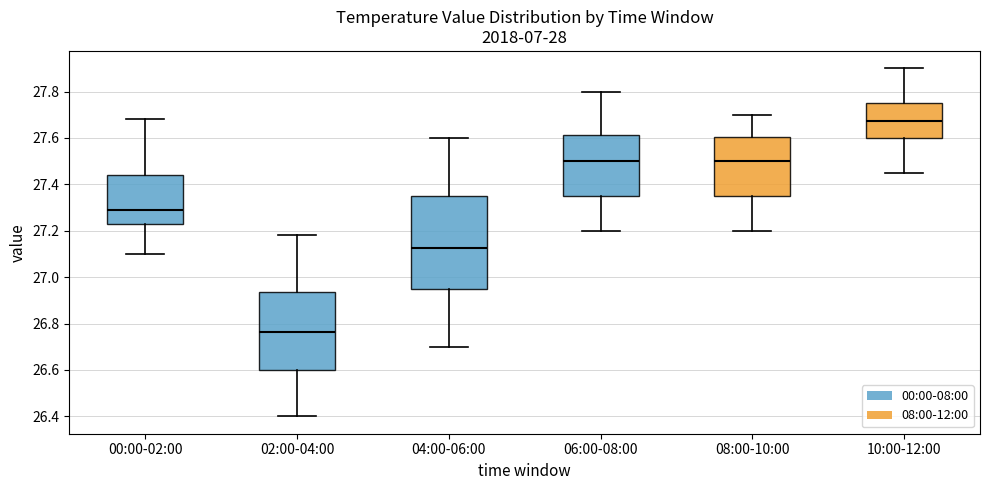

Where is the lower edge of the box for 08:00-10:00 on the y-axis? The values are not printed on the chart, so give them approximately, as read against the axis.

27.36